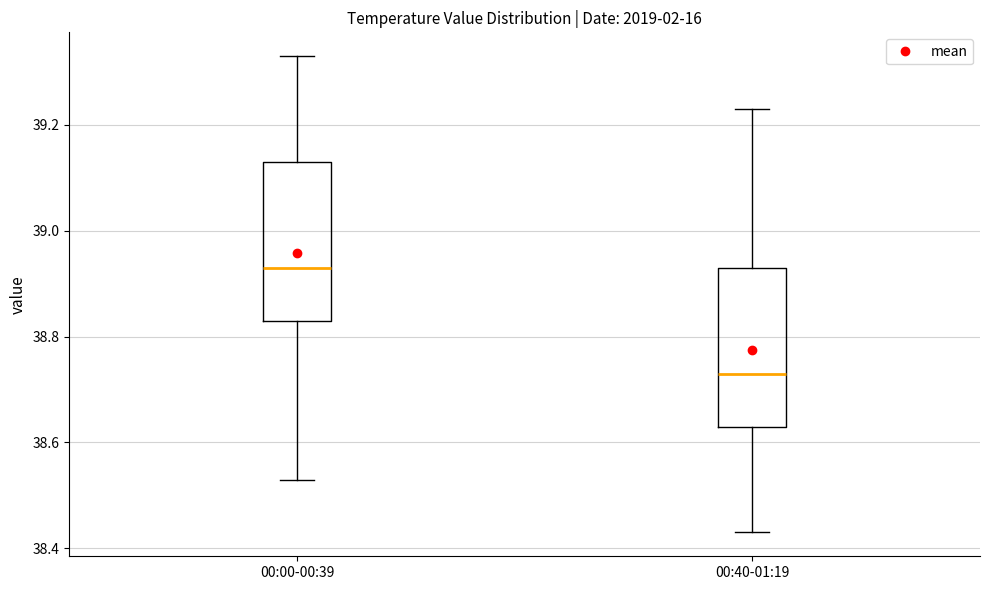

Which box's median line is the lowest?

00:40-01:19